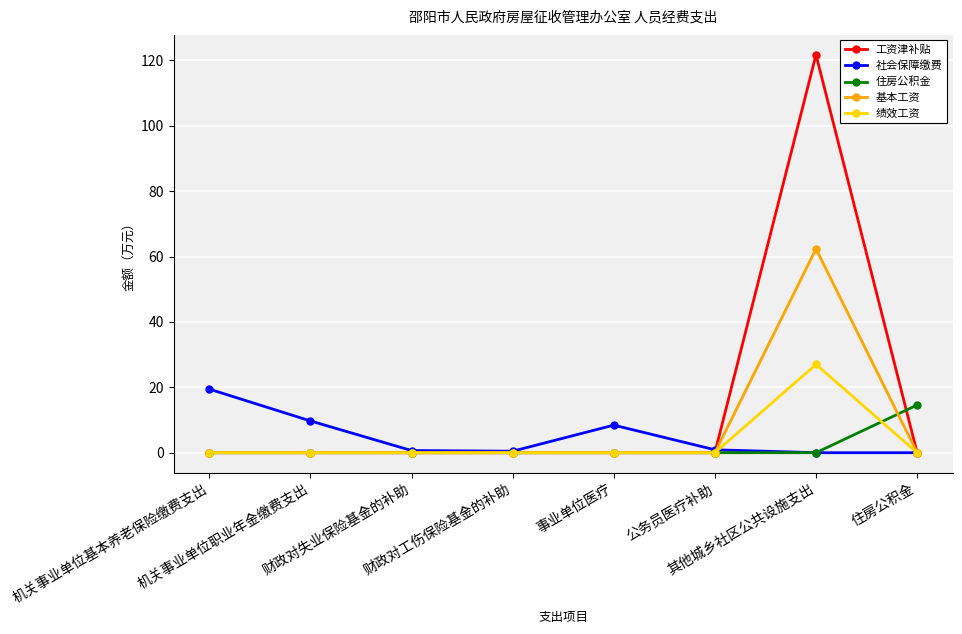

Which series has the widest spread of values?

工资津补贴